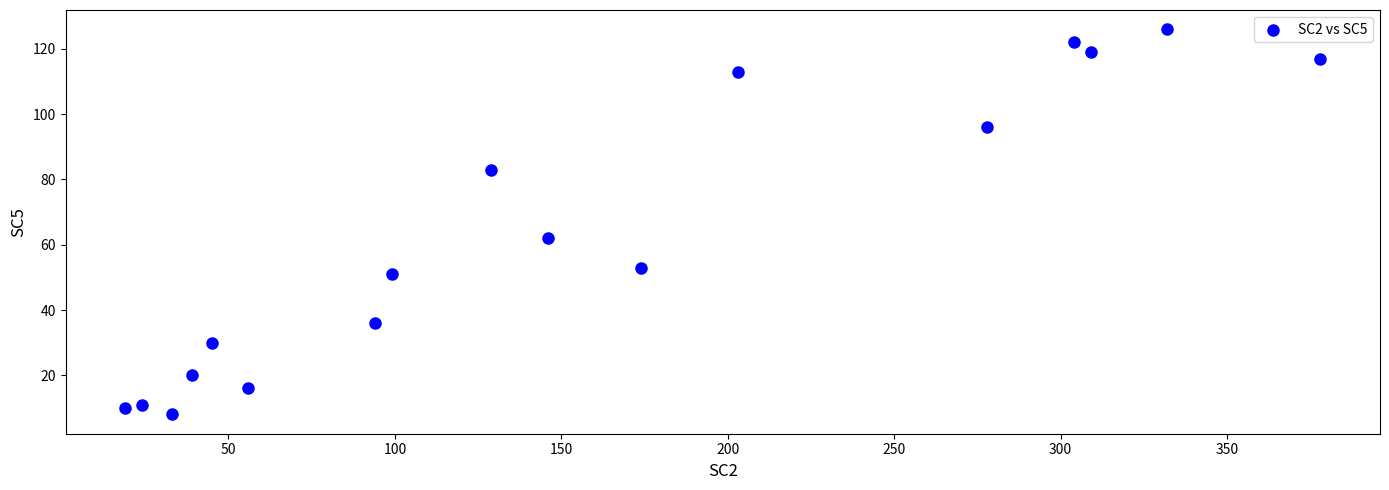

What is the range of X values (max minus min)?

359